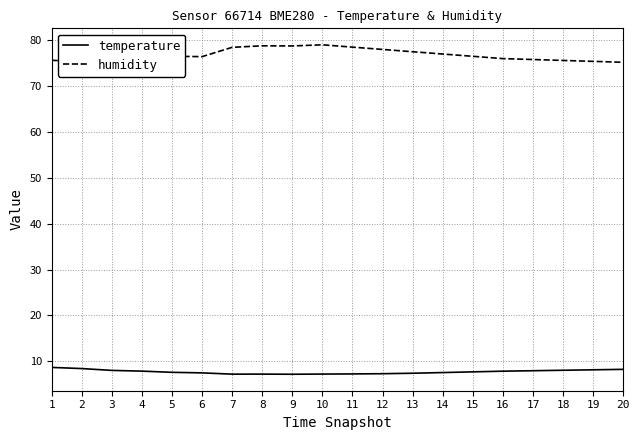

What are all the series names shown in the legend?

temperature, humidity